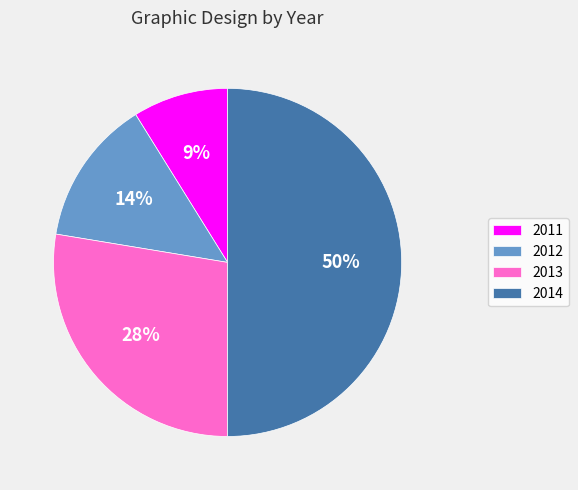

Between 2013 and 2014, which is larger?

2014